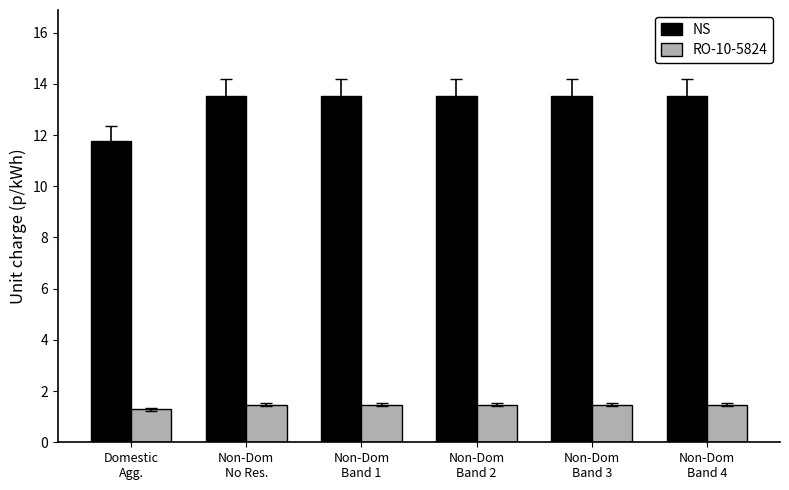

Reading left to right, transcribe all the data shown in this chart.

NS: 11.8	13.5	13.5	13.5	13.5	13.5
RO-10-5824: 1.3	1.5	1.5	1.5	1.5	1.5